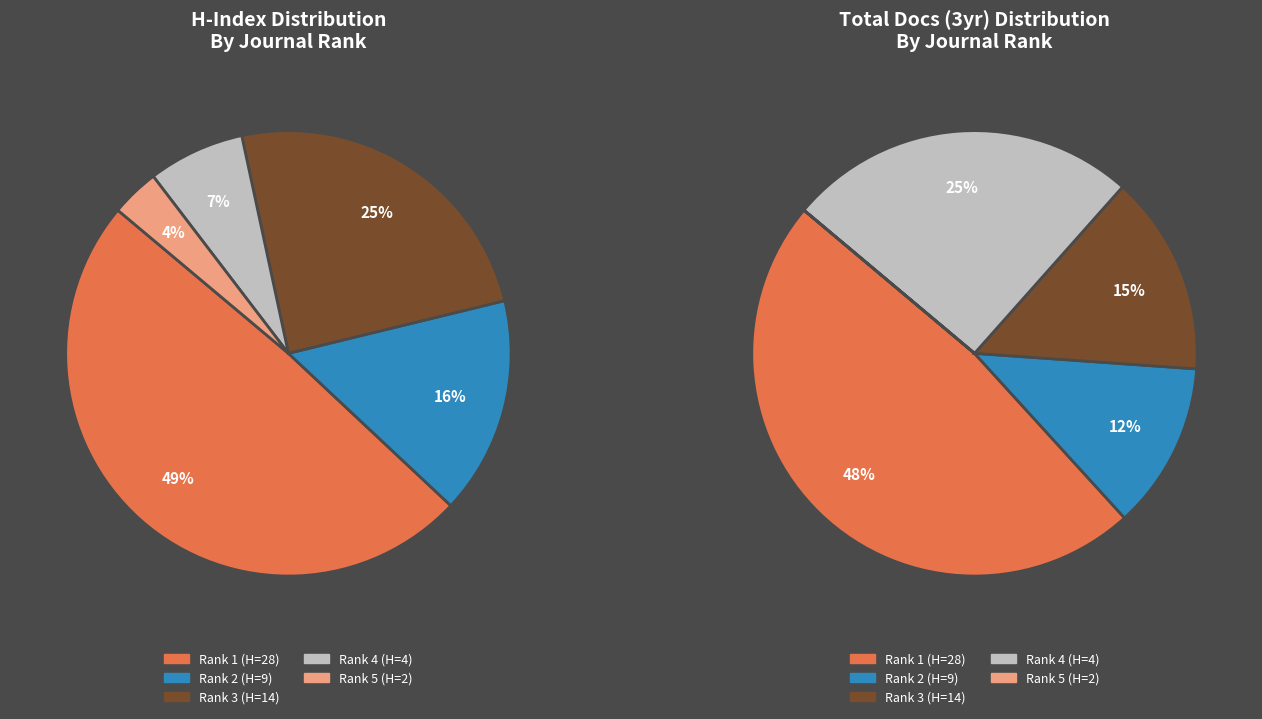

To the nearest percent, what is the combined percentage of Rank 1 (H=28) and Rank 5 (H=2)?

53%